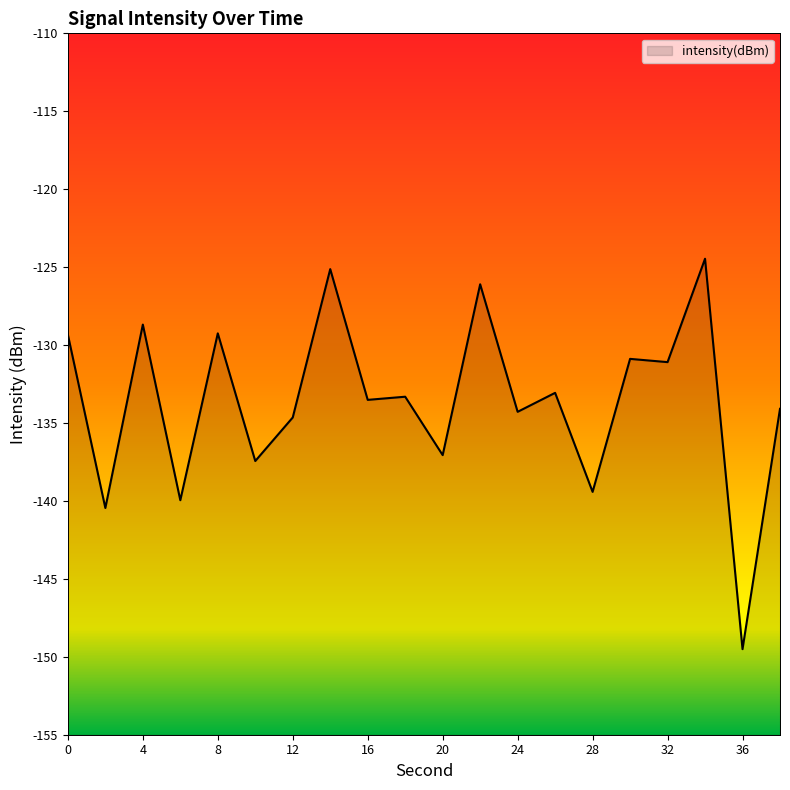

What is the approximate value at 0?

-129.3